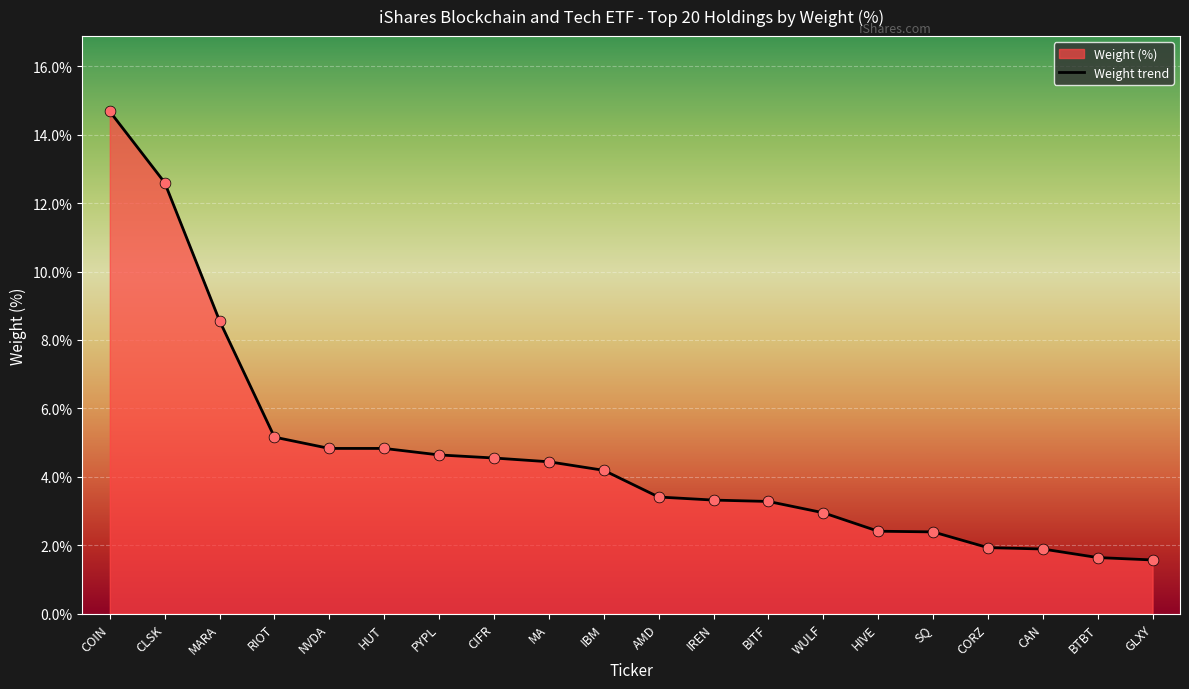

Which has a higher value, NVDA or AMD?

NVDA